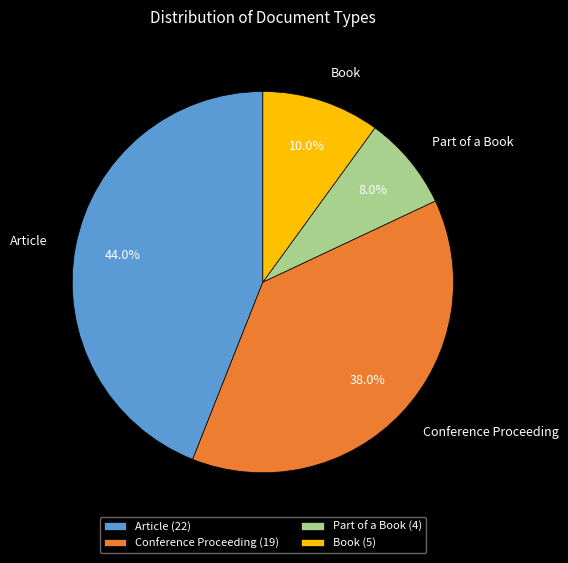

Is there any slice that represents more than half of the pie?

No